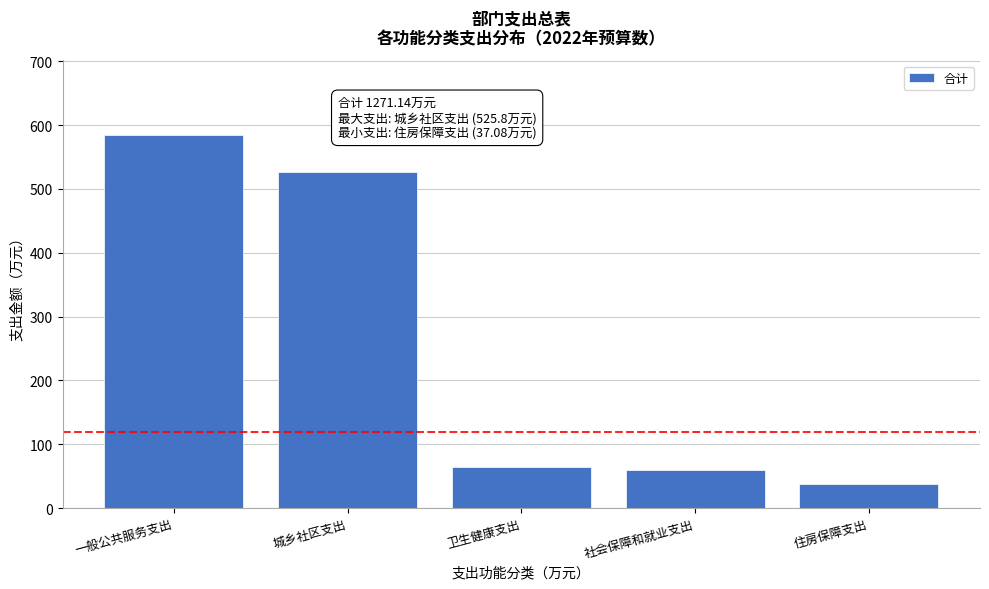

Reading left to right, extract all data points from this chart.

一般公共服务支出=584.3	城乡社区支出=525.8	卫生健康支出=64.1	社会保障和就业支出=59.8	住房保障支出=37.1